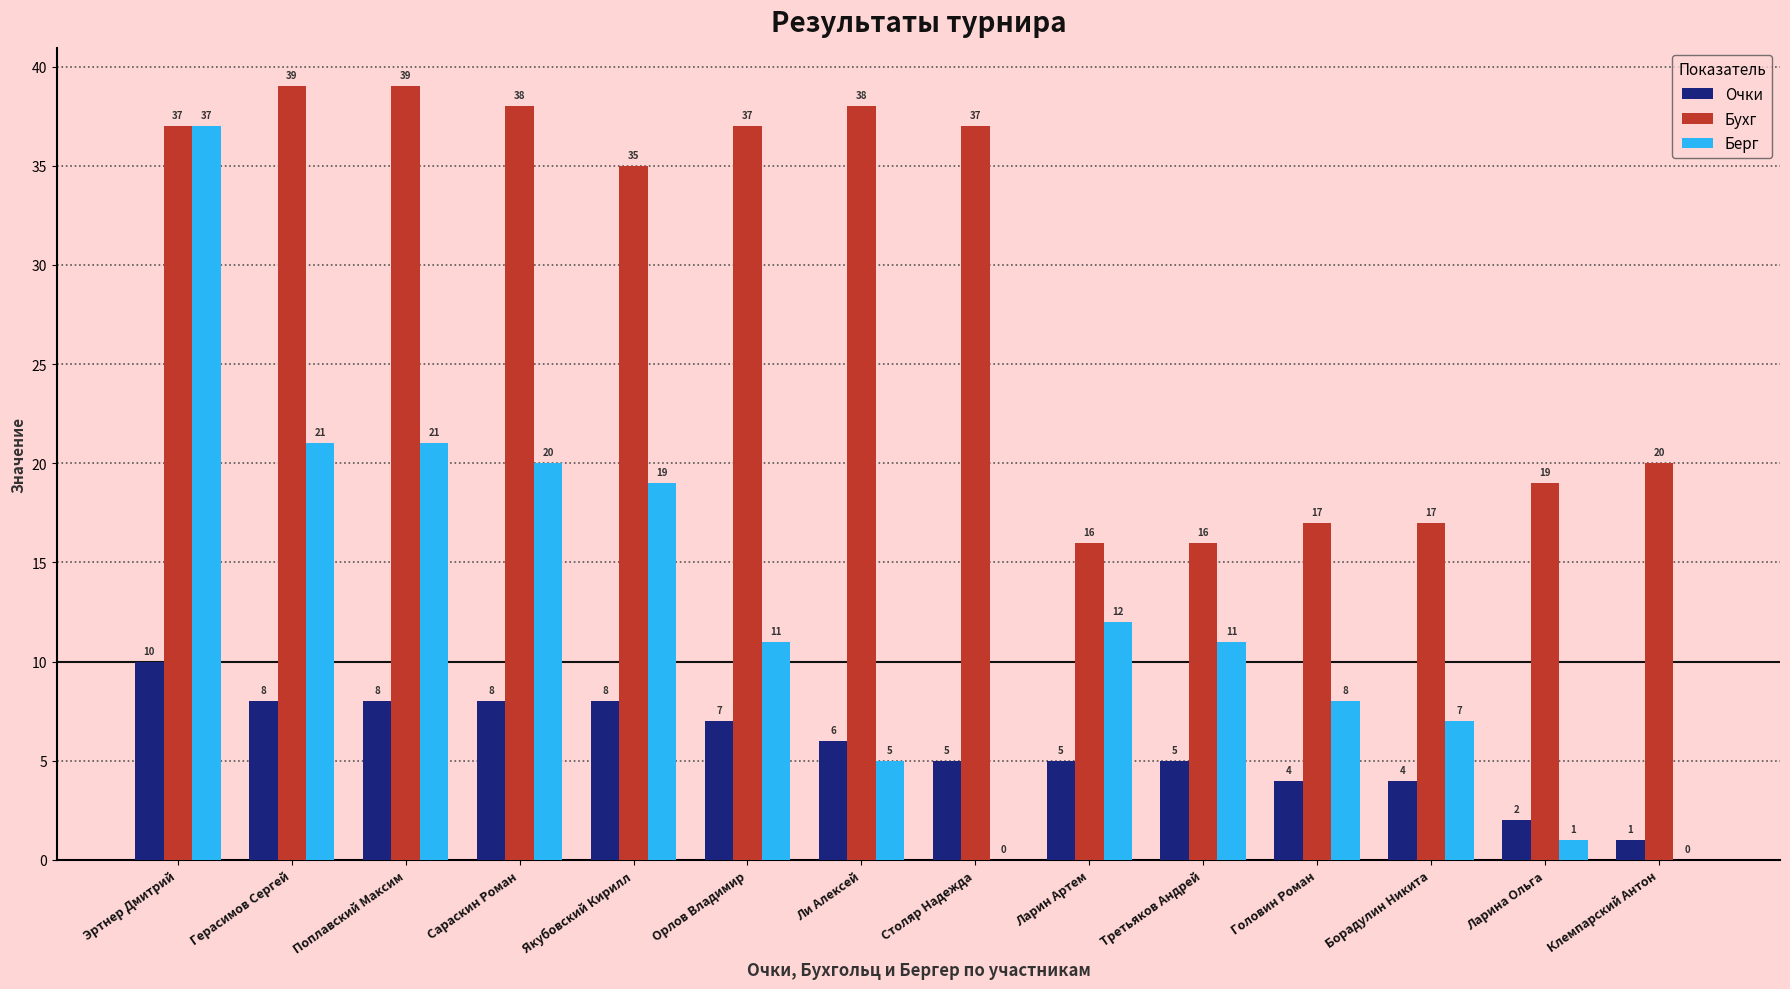

At which label does Берг first exceed 11?

Эртнер Дмитрий